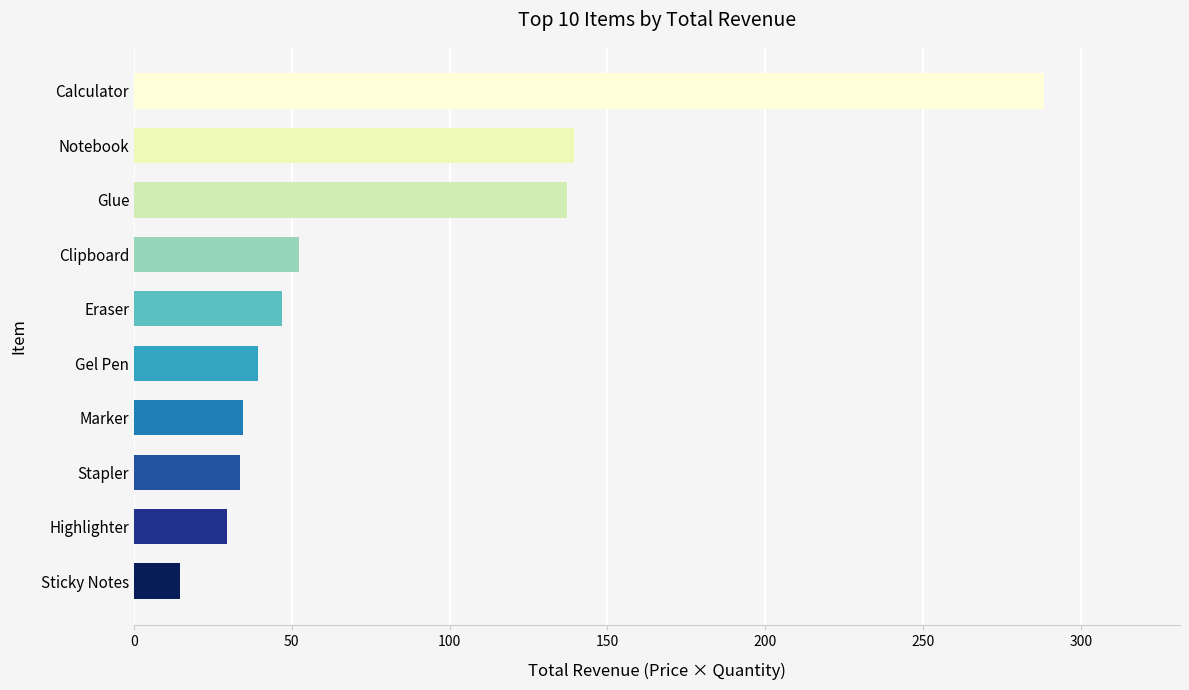

Read the value at Calculator.

288.2